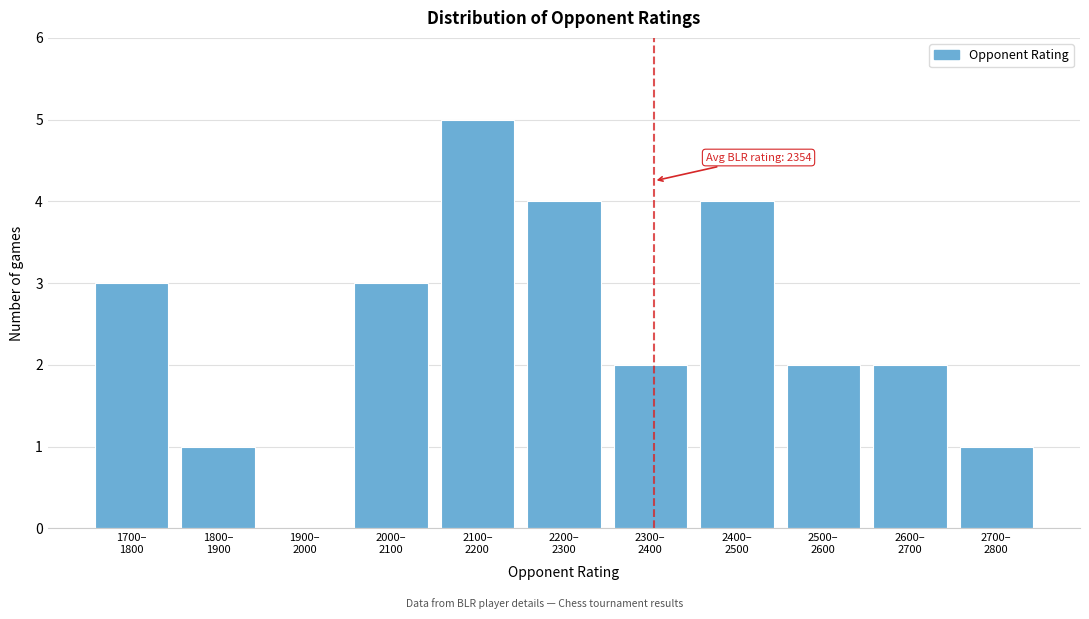

What is the greatest value displayed?

5